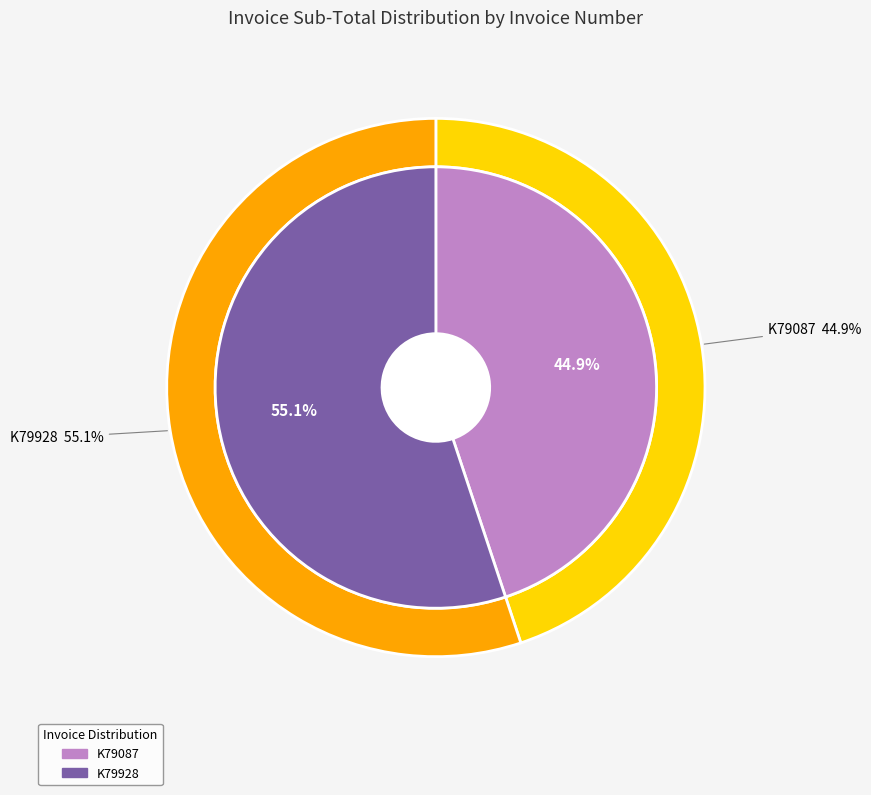

How many slices are in this pie chart?

2